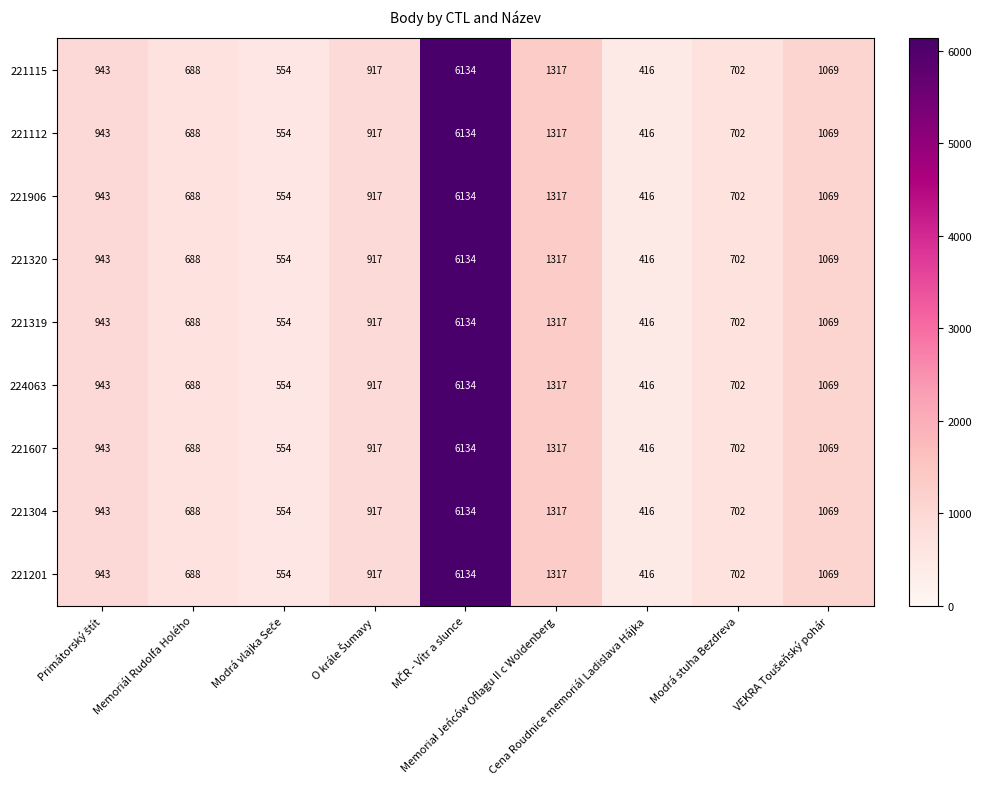

What is the difference between the maximum and minimum values in the 221115 series?

5718